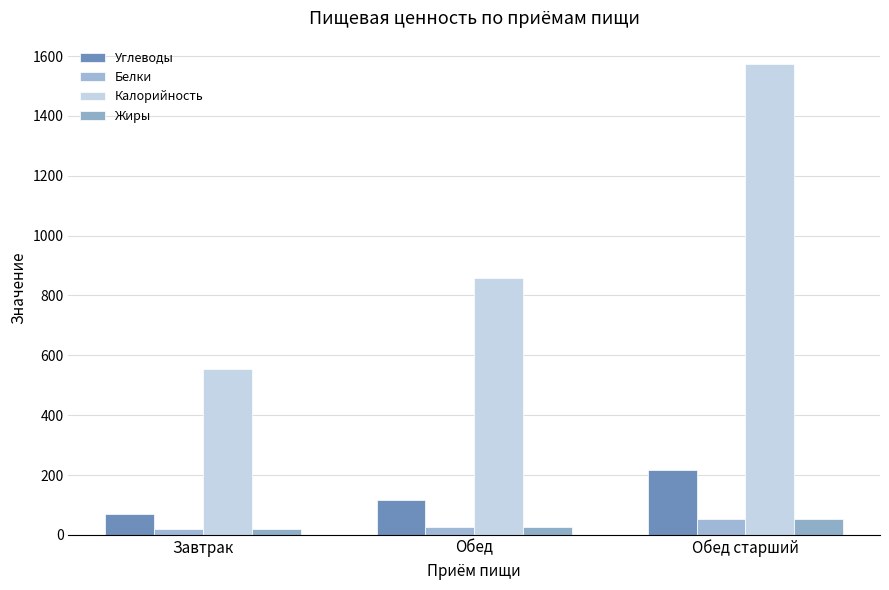

Reading left to right, what are all the values shown in this chart?

Углеводы: Завтрак=70.9	Обед=117.2	Обед старший=216.2
Белки: Завтрак=18.9	Обед=26.9	Обед старший=52.8
Калорийность: Завтрак=555.0	Обед=858.0	Обед старший=1573.0
Жиры: Завтрак=19.6	Обед=27.6	Обед старший=53.5